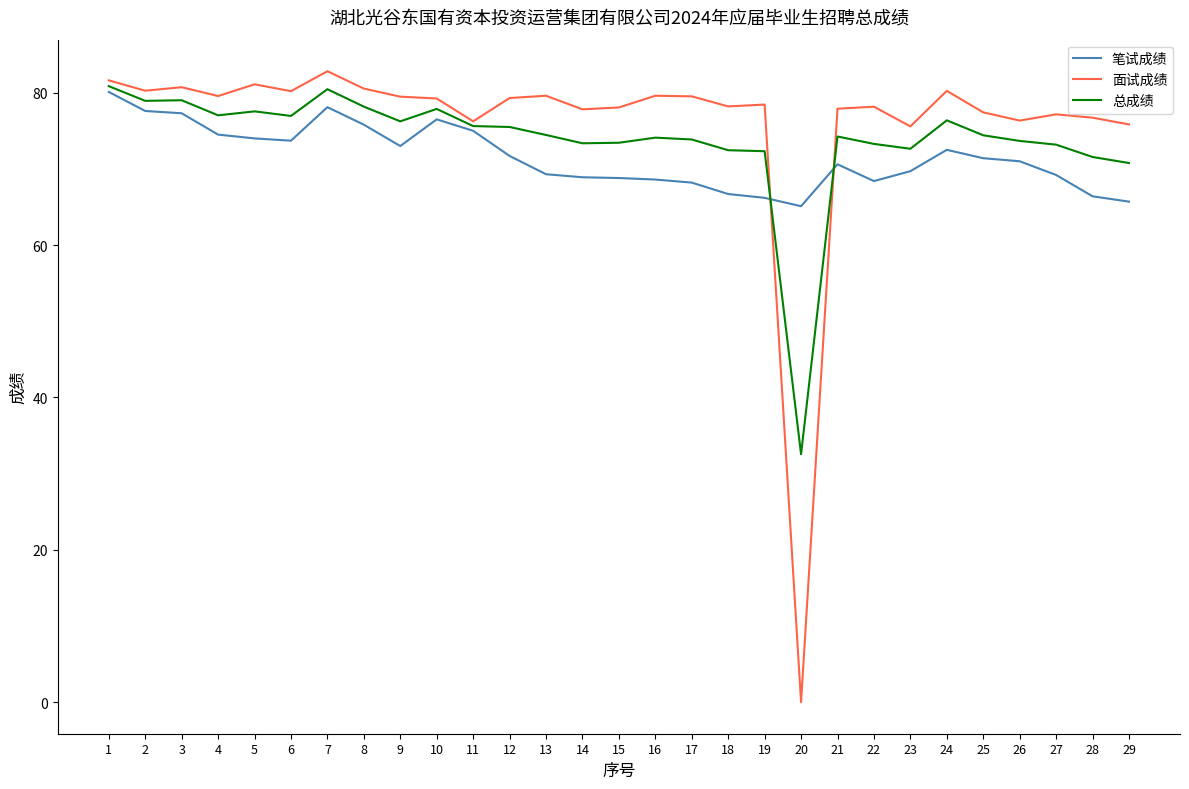

The 总成绩 series shows 39.4 at 19. True or false?

False